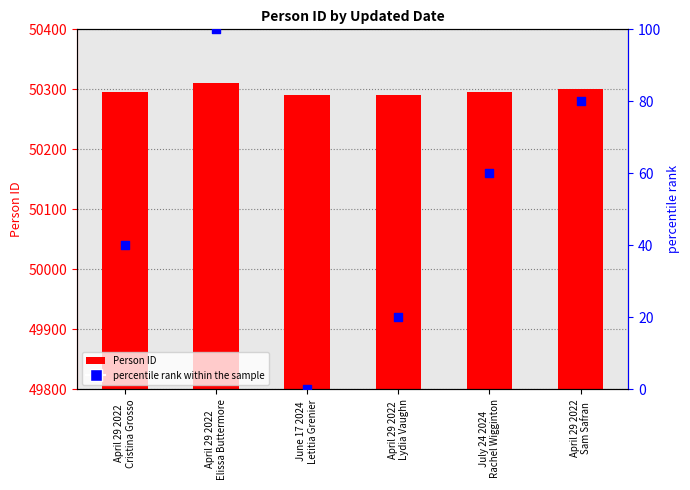

Is the value of percentile rank within the sample at April 29 2022
Lydia Vaughn greater than the value of Person ID at April 29 2022
Lydia Vaughn?

No